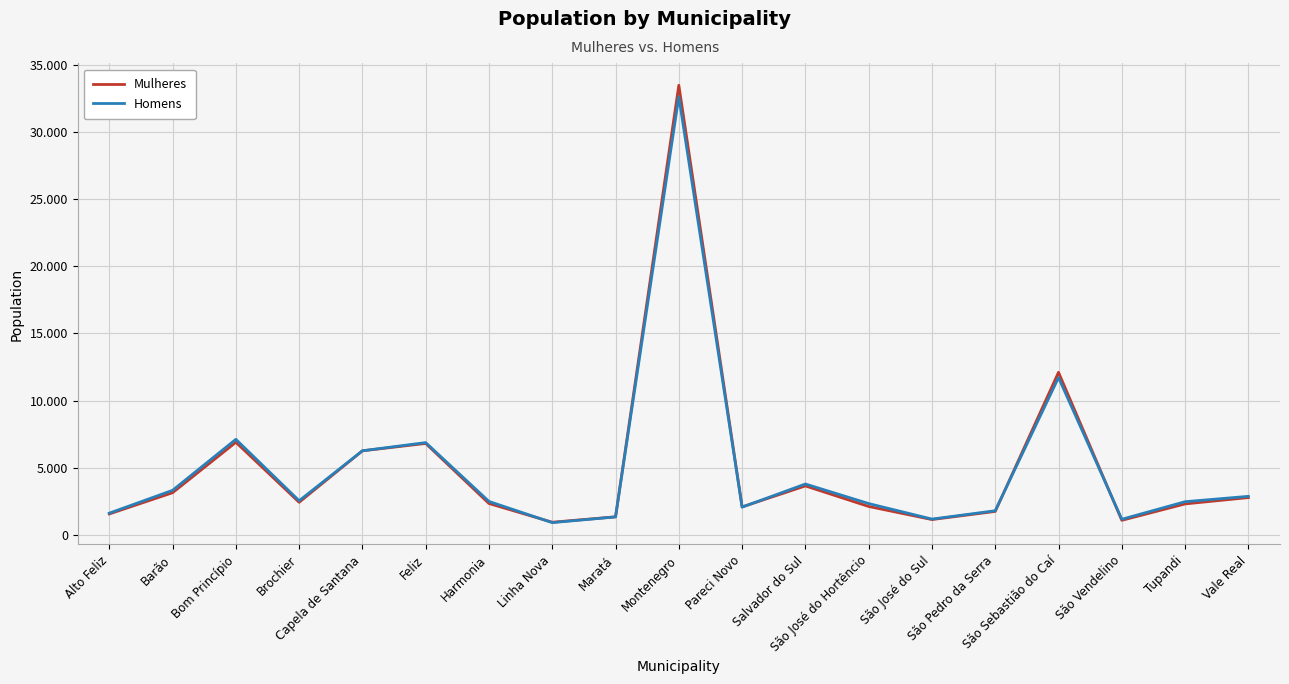

What are all the series names shown in the legend?

Mulheres, Homens